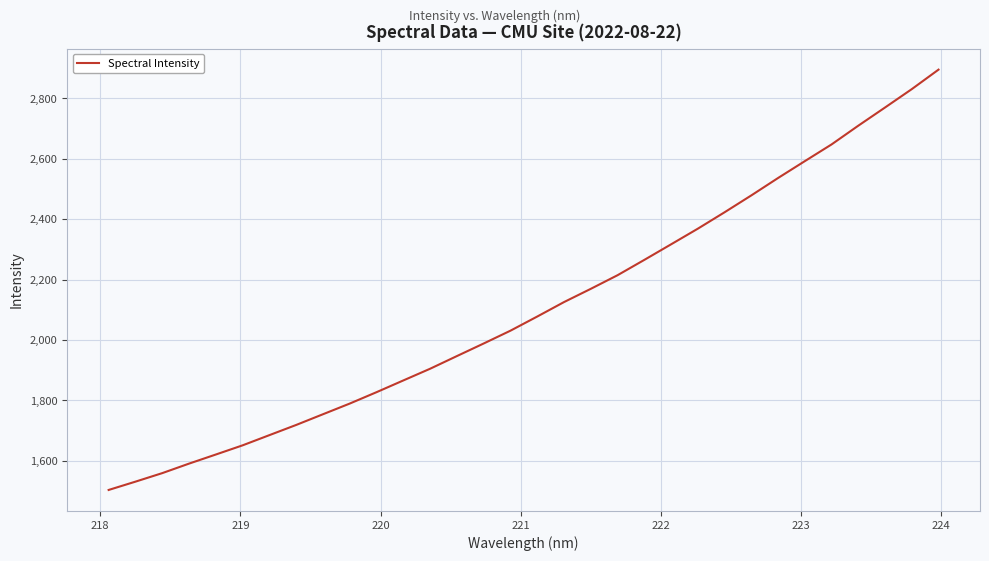

What is the minimum value shown in the chart?

1504.0